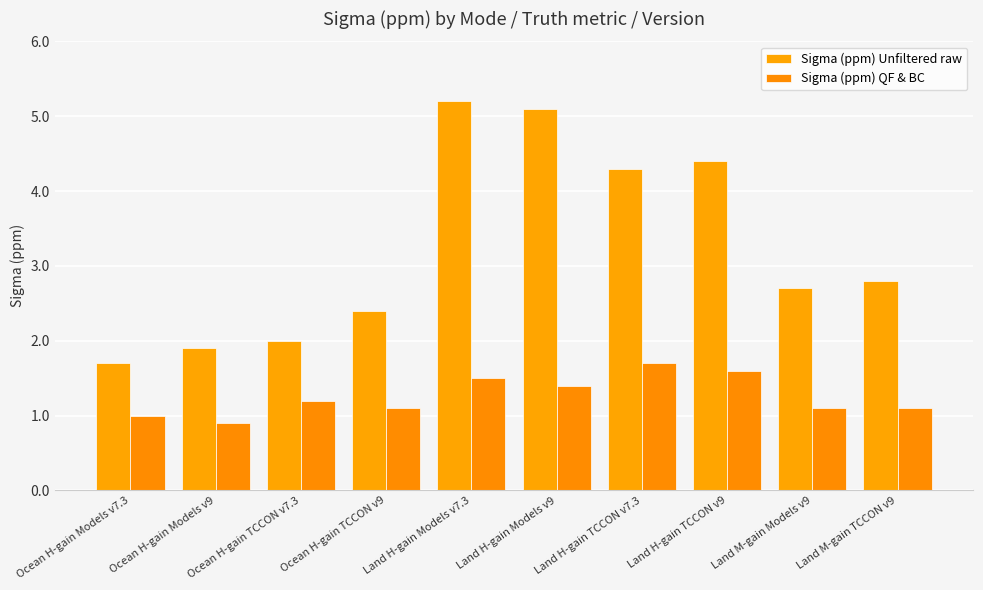

What position from the left is Ocean H-gain TCCON v9?

4